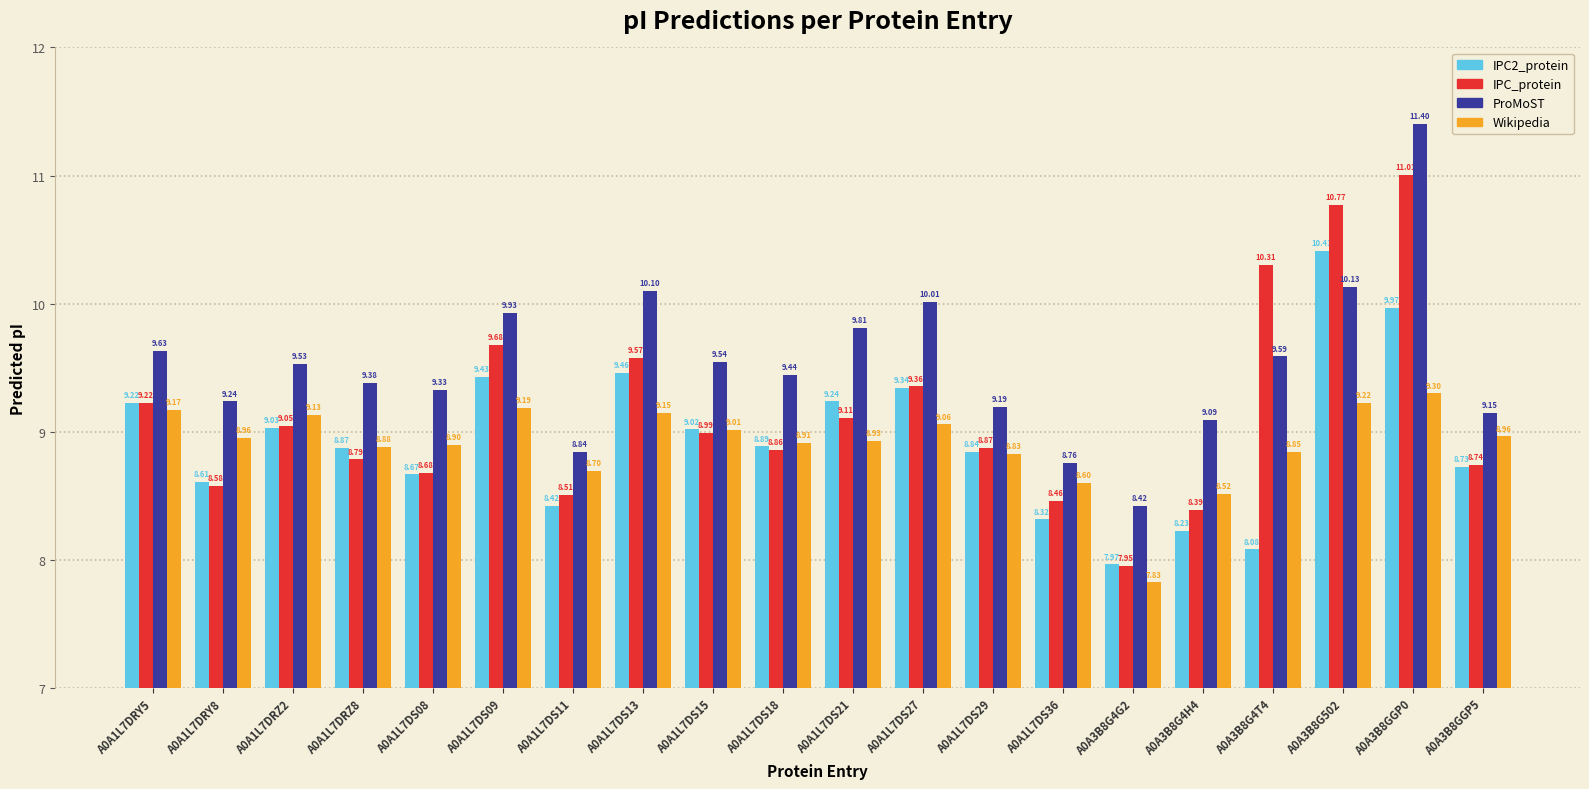

What position from the left is A0A1L7DS13?

8